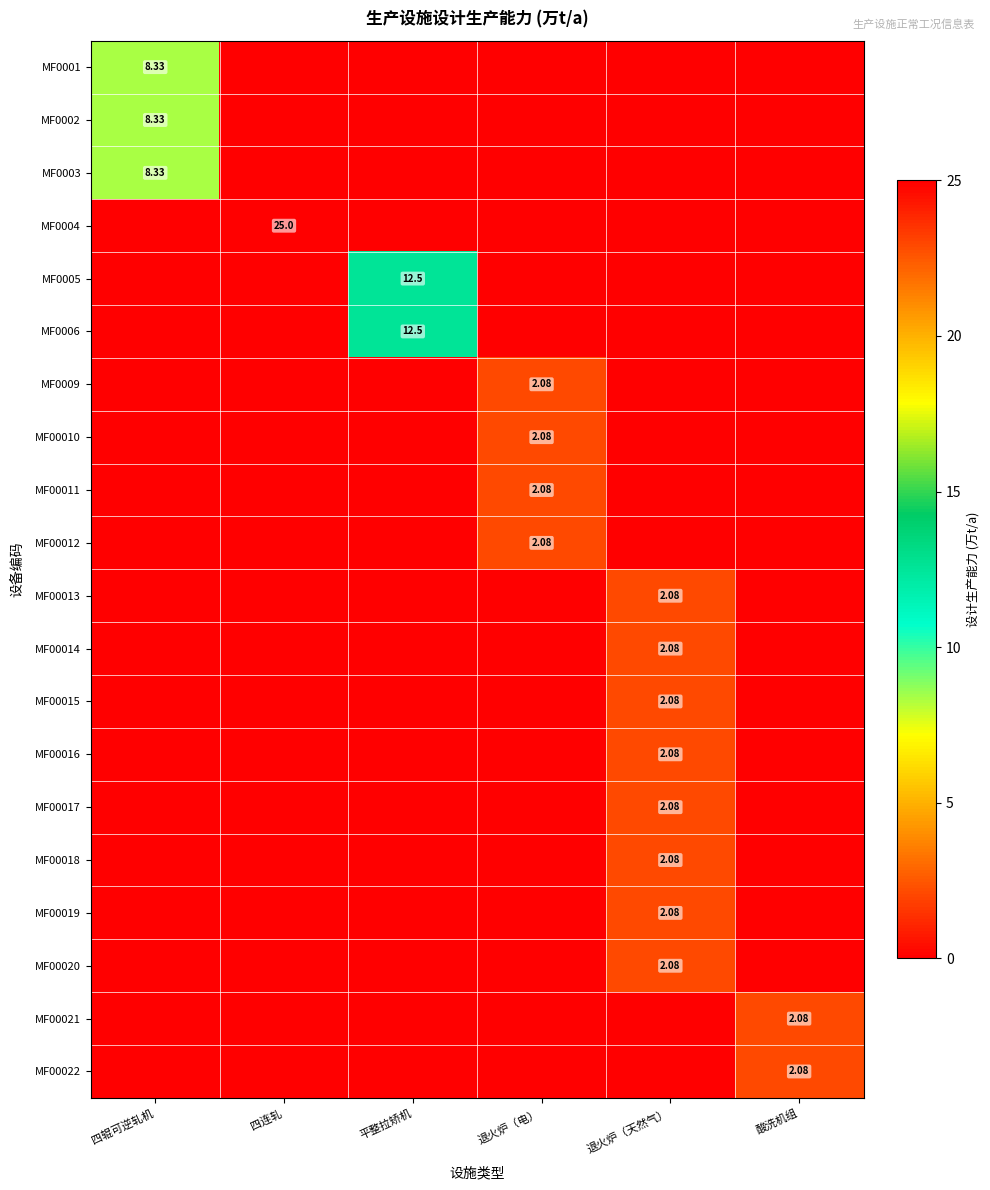

Which series has the largest total across all categories?

MF0004